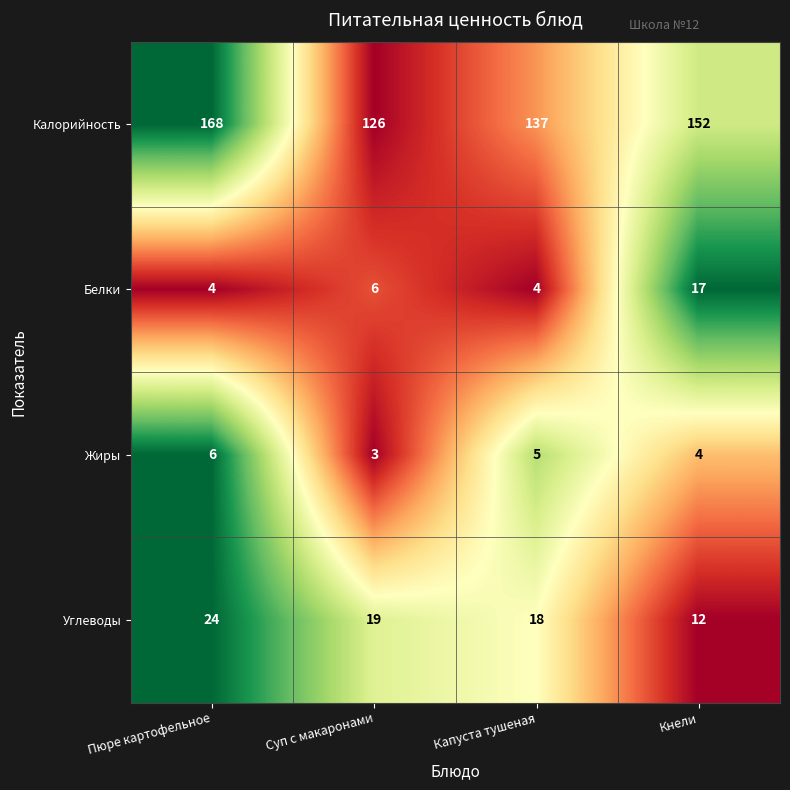

Reading left to right, what are all the values shown in this chart?

Калорийность: 168	126	137	152
Белки: 4	6	4	17
Жиры: 6	3	5	4
Углеводы: 24	19	18	12